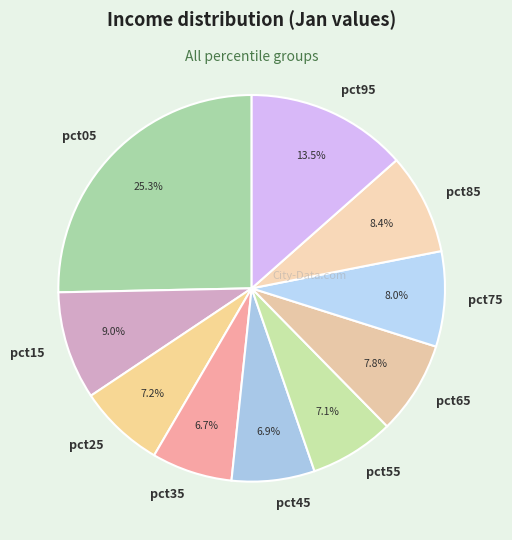

How many slices are in this pie chart?

10